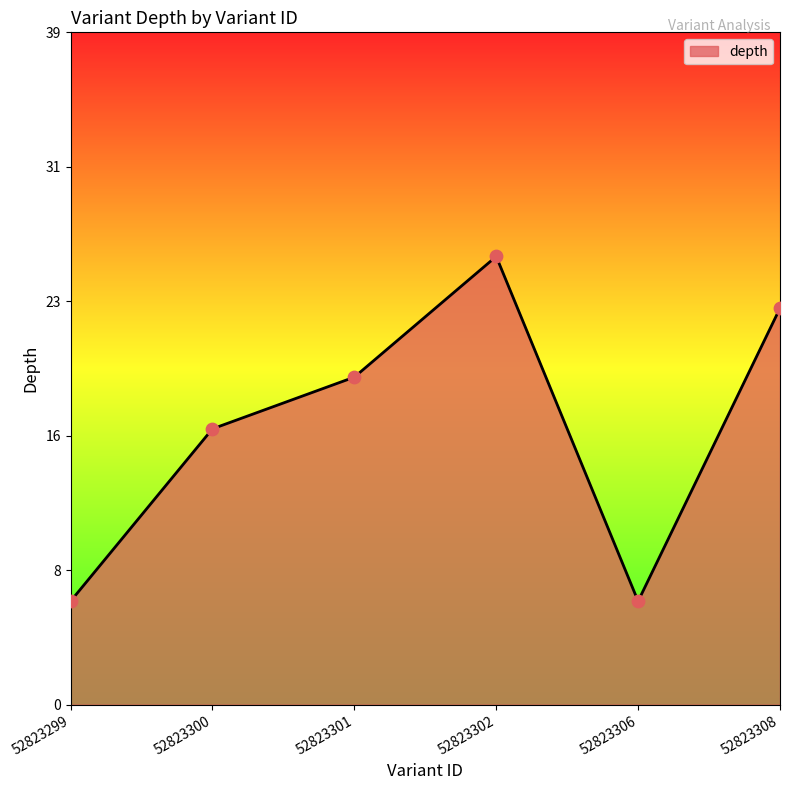

Which has a higher value, 52823299 or 52823306?

52823299